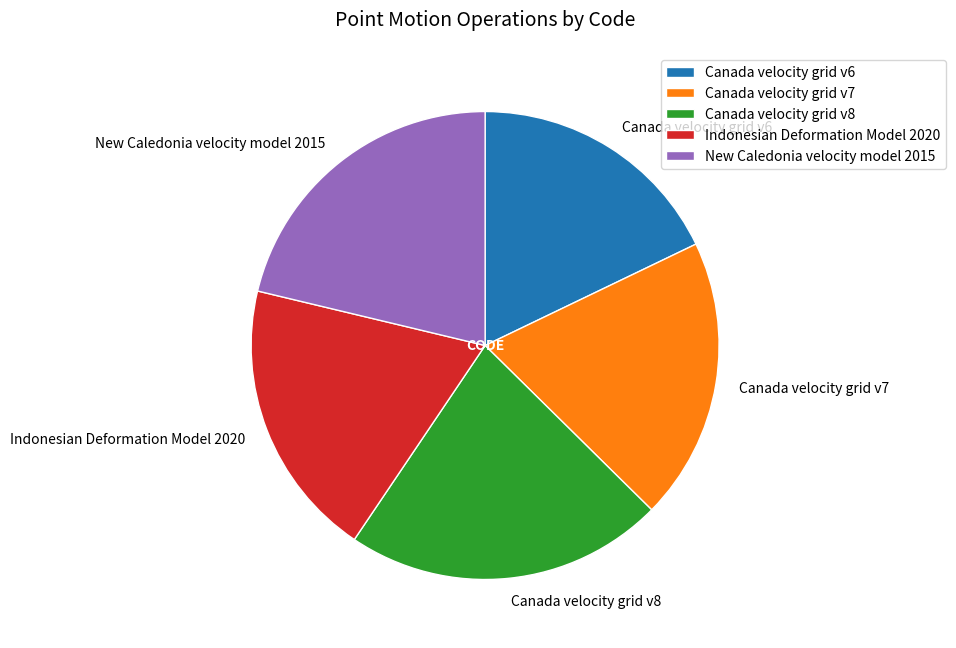

What is the largest slice in the pie chart?

Canada velocity grid v8